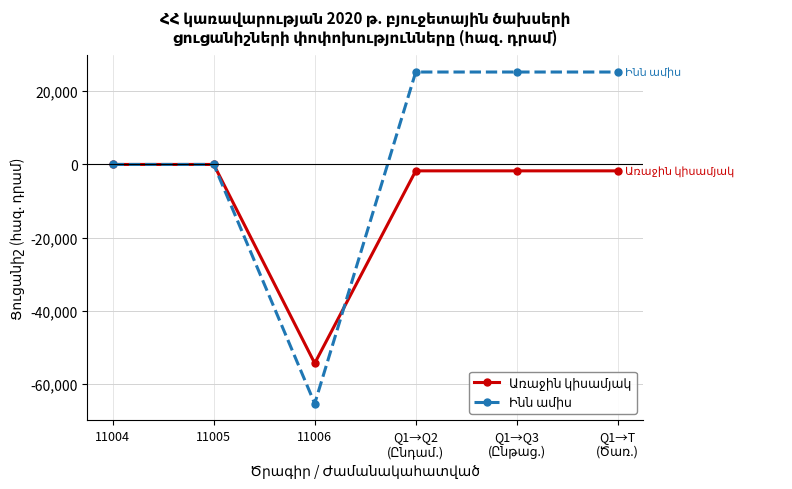

What is the difference between the highest and lowest values at 11006?

11000.0